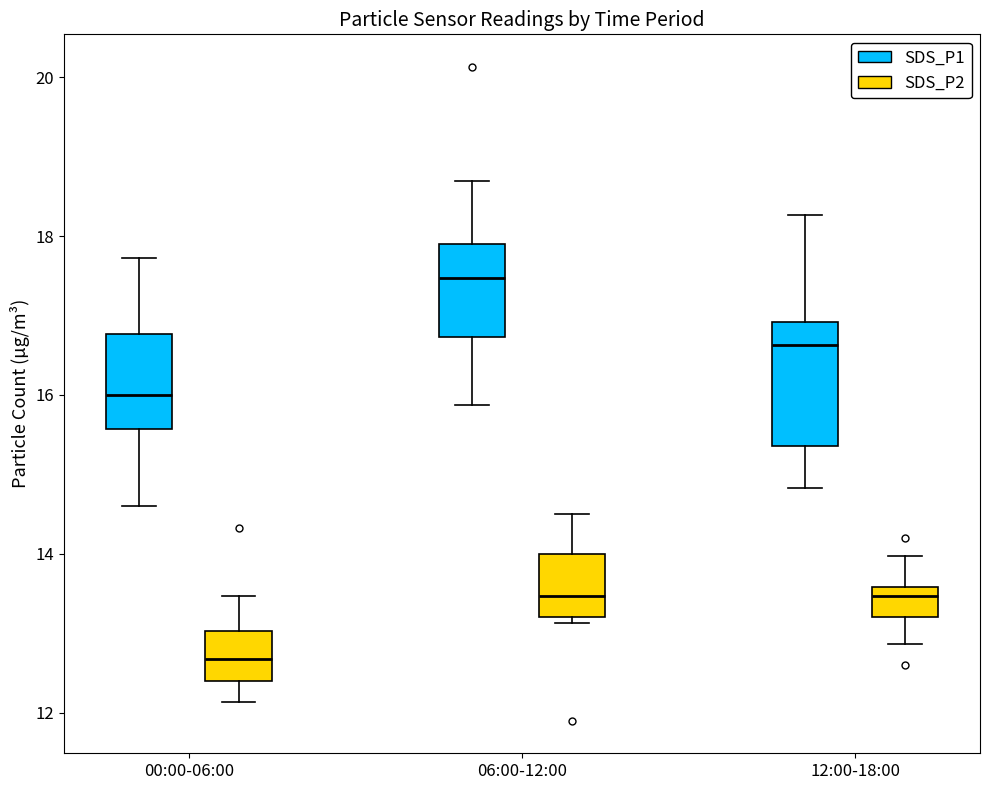

Which box's median line is the highest?

06:00-12:00 (SDS_P1)